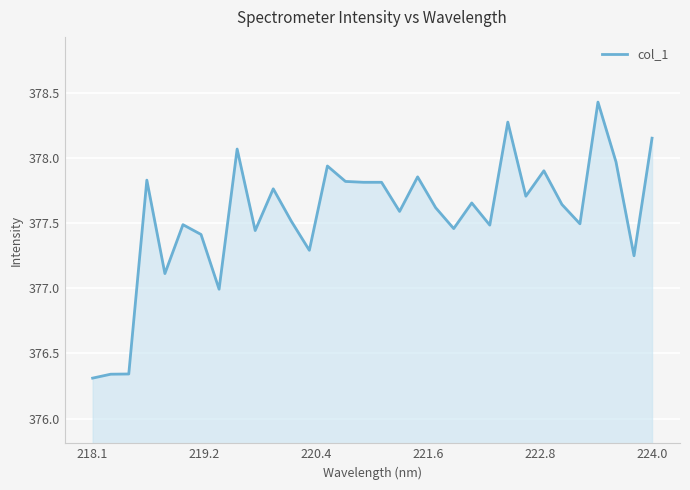

What is the greatest value displayed?

378.4